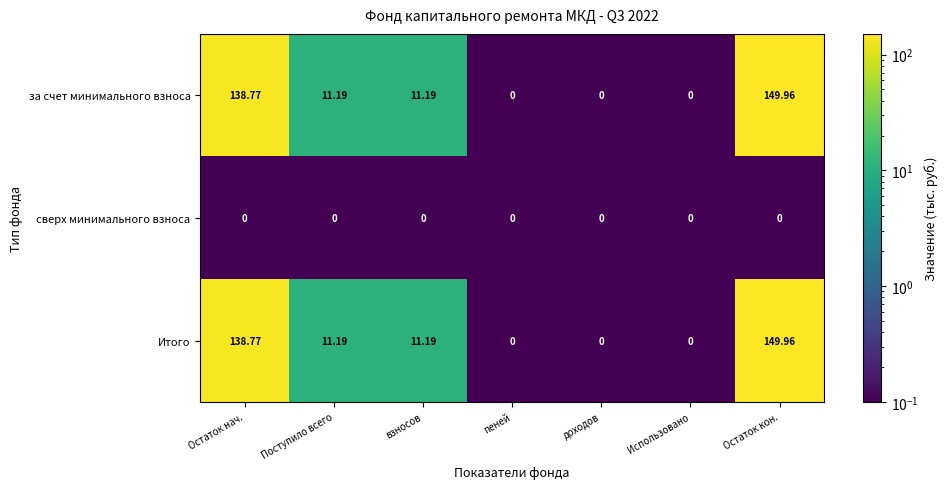

At which category does the chart reach its peak across all series?

Остаток кон.